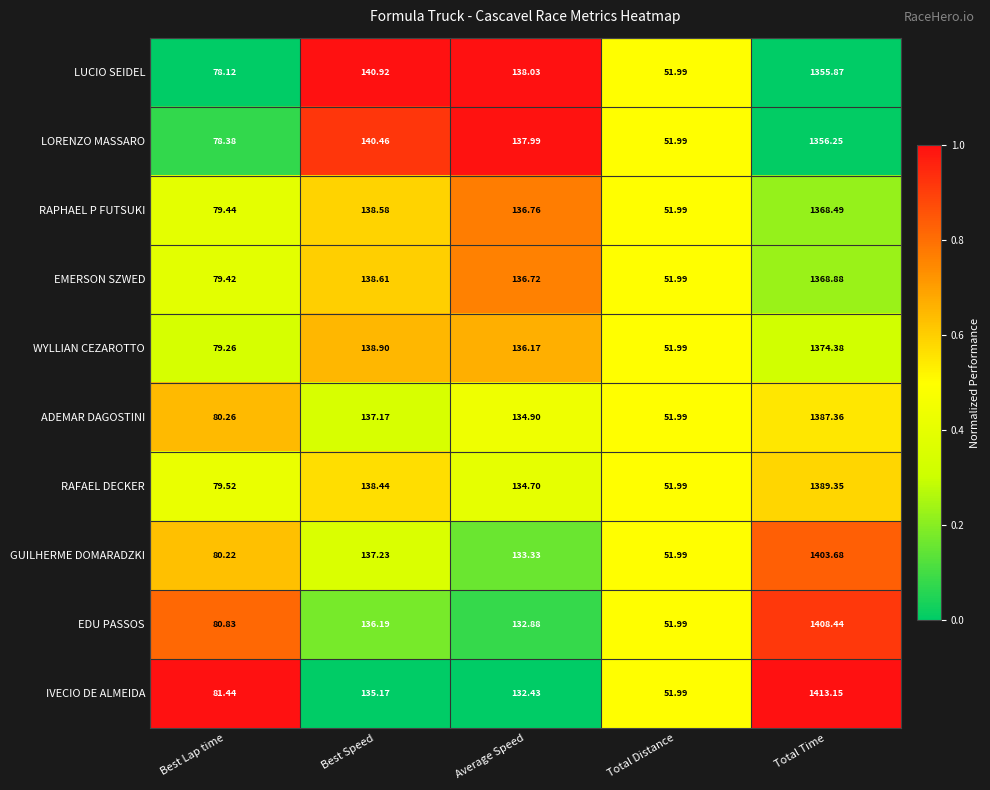

Which series has the largest range (max minus min)?

IVECIO DE ALMEIDA